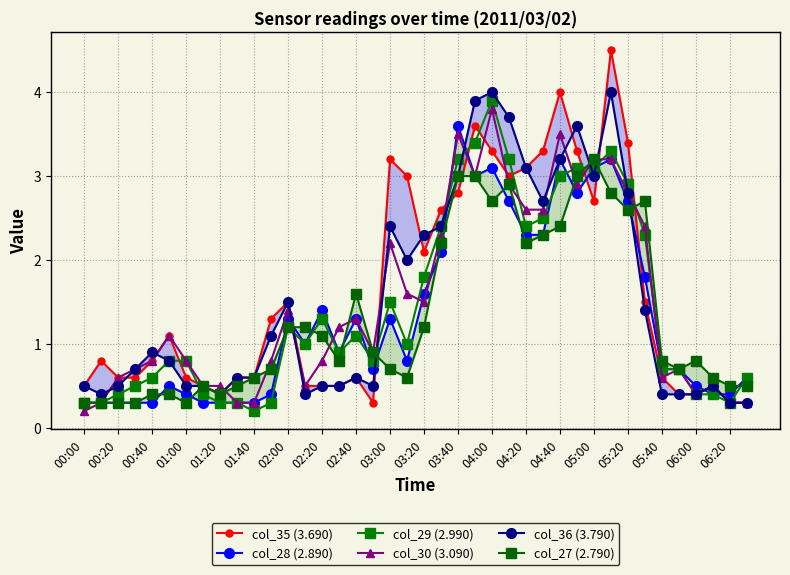

What is the label of the 40th point from the right?

00:00